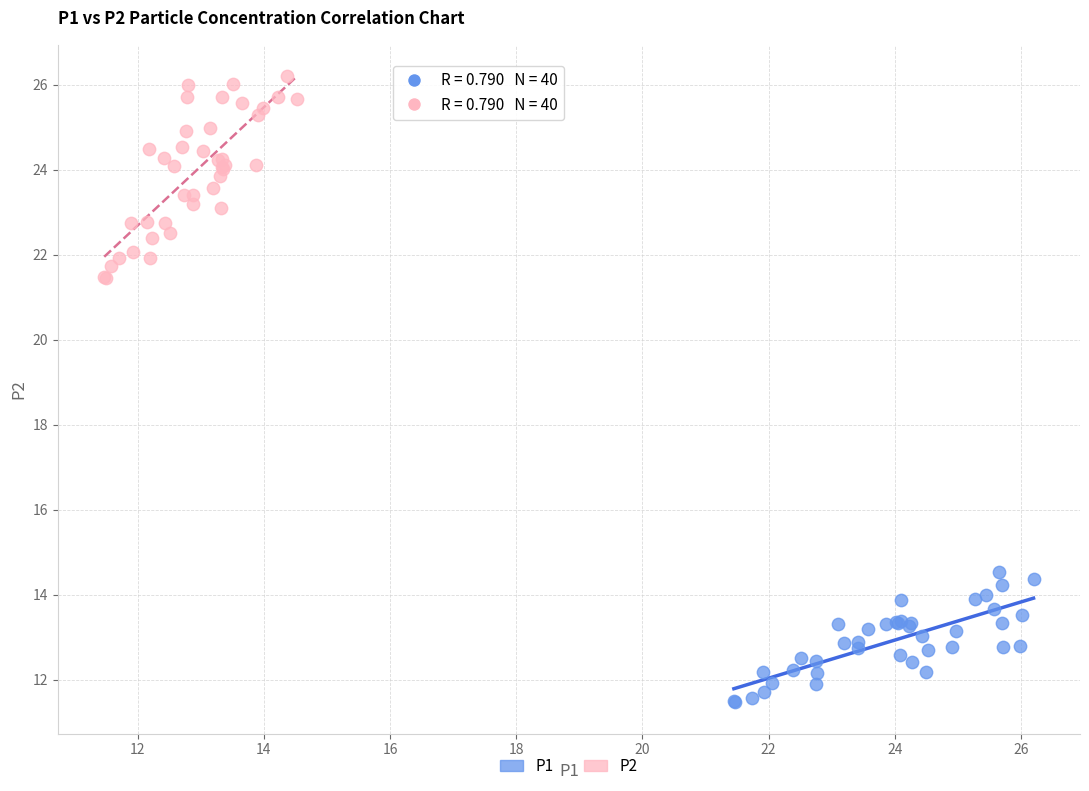

What are all the series names shown in the legend?

P1, P2